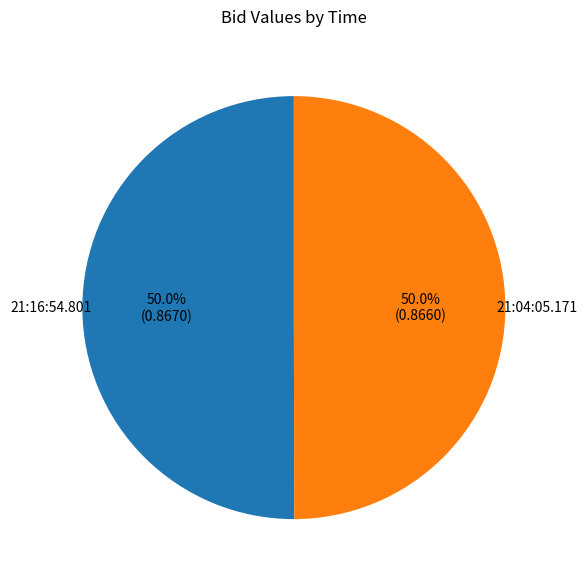

Is it true that 21:04:05.171 is 41% of the pie?

False